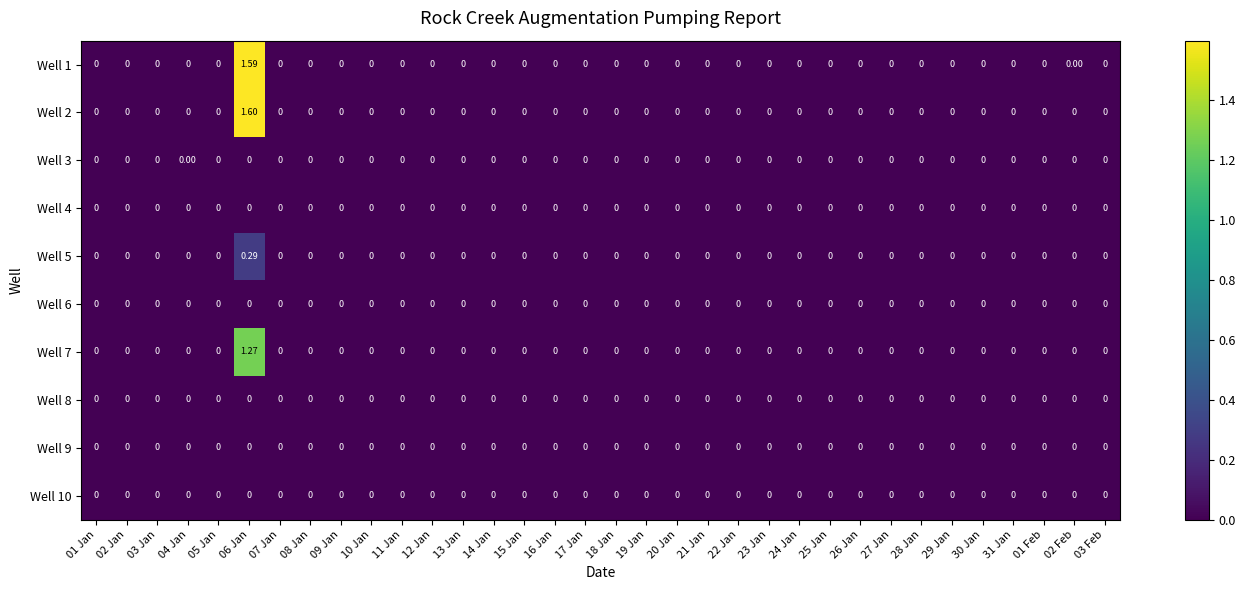

Reading left to right, list all the values displayed in this chart.

Well 1: 01 Jan=0.0	02 Jan=0.0	03 Jan=0.0	04 Jan=0.0	05 Jan=0.0	06 Jan=1.6	07 Jan=0.0	08 Jan=0.0	09 Jan=0.0	10 Jan=0.0	11 Jan=0.0	12 Jan=0.0	13 Jan=0.0	14 Jan=0.0	15 Jan=0.0	16 Jan=0.0	17 Jan=0.0	18 Jan=0.0	19 Jan=0.0	20 Jan=0.0	21 Jan=0.0	22 Jan=0.0	23 Jan=0.0	24 Jan=0.0	25 Jan=0.0	26 Jan=0.0	27 Jan=0.0	28 Jan=0.0	29 Jan=0.0	30 Jan=0.0	31 Jan=0.0	01 Feb=0.0	02 Feb=0.0	03 Feb=0.0
Well 2: 01 Jan=0.0	02 Jan=0.0	03 Jan=0.0	04 Jan=0.0	05 Jan=0.0	06 Jan=1.6	07 Jan=0.0	08 Jan=0.0	09 Jan=0.0	10 Jan=0.0	11 Jan=0.0	12 Jan=0.0	13 Jan=0.0	14 Jan=0.0	15 Jan=0.0	16 Jan=0.0	17 Jan=0.0	18 Jan=0.0	19 Jan=0.0	20 Jan=0.0	21 Jan=0.0	22 Jan=0.0	23 Jan=0.0	24 Jan=0.0	25 Jan=0.0	26 Jan=0.0	27 Jan=0.0	28 Jan=0.0	29 Jan=0.0	30 Jan=0.0	31 Jan=0.0	01 Feb=0.0	02 Feb=0.0	03 Feb=0.0
Well 3: 01 Jan=0.0	02 Jan=0.0	03 Jan=0.0	04 Jan=0.0	05 Jan=0.0	06 Jan=0.0	07 Jan=0.0	08 Jan=0.0	09 Jan=0.0	10 Jan=0.0	11 Jan=0.0	12 Jan=0.0	13 Jan=0.0	14 Jan=0.0	15 Jan=0.0	16 Jan=0.0	17 Jan=0.0	18 Jan=0.0	19 Jan=0.0	20 Jan=0.0	21 Jan=0.0	22 Jan=0.0	23 Jan=0.0	24 Jan=0.0	25 Jan=0.0	26 Jan=0.0	27 Jan=0.0	28 Jan=0.0	29 Jan=0.0	30 Jan=0.0	31 Jan=0.0	01 Feb=0.0	02 Feb=0.0	03 Feb=0.0
Well 4: 01 Jan=0.0	02 Jan=0.0	03 Jan=0.0	04 Jan=0.0	05 Jan=0.0	06 Jan=0.0	07 Jan=0.0	08 Jan=0.0	09 Jan=0.0	10 Jan=0.0	11 Jan=0.0	12 Jan=0.0	13 Jan=0.0	14 Jan=0.0	15 Jan=0.0	16 Jan=0.0	17 Jan=0.0	18 Jan=0.0	19 Jan=0.0	20 Jan=0.0	21 Jan=0.0	22 Jan=0.0	23 Jan=0.0	24 Jan=0.0	25 Jan=0.0	26 Jan=0.0	27 Jan=0.0	28 Jan=0.0	29 Jan=0.0	30 Jan=0.0	31 Jan=0.0	01 Feb=0.0	02 Feb=0.0	03 Feb=0.0
Well 5: 01 Jan=0.0	02 Jan=0.0	03 Jan=0.0	04 Jan=0.0	05 Jan=0.0	06 Jan=0.3	07 Jan=0.0	08 Jan=0.0	09 Jan=0.0	10 Jan=0.0	11 Jan=0.0	12 Jan=0.0	13 Jan=0.0	14 Jan=0.0	15 Jan=0.0	16 Jan=0.0	17 Jan=0.0	18 Jan=0.0	19 Jan=0.0	20 Jan=0.0	21 Jan=0.0	22 Jan=0.0	23 Jan=0.0	24 Jan=0.0	25 Jan=0.0	26 Jan=0.0	27 Jan=0.0	28 Jan=0.0	29 Jan=0.0	30 Jan=0.0	31 Jan=0.0	01 Feb=0.0	02 Feb=0.0	03 Feb=0.0
Well 6: 01 Jan=0.0	02 Jan=0.0	03 Jan=0.0	04 Jan=0.0	05 Jan=0.0	06 Jan=0.0	07 Jan=0.0	08 Jan=0.0	09 Jan=0.0	10 Jan=0.0	11 Jan=0.0	12 Jan=0.0	13 Jan=0.0	14 Jan=0.0	15 Jan=0.0	16 Jan=0.0	17 Jan=0.0	18 Jan=0.0	19 Jan=0.0	20 Jan=0.0	21 Jan=0.0	22 Jan=0.0	23 Jan=0.0	24 Jan=0.0	25 Jan=0.0	26 Jan=0.0	27 Jan=0.0	28 Jan=0.0	29 Jan=0.0	30 Jan=0.0	31 Jan=0.0	01 Feb=0.0	02 Feb=0.0	03 Feb=0.0
Well 7: 01 Jan=0.0	02 Jan=0.0	03 Jan=0.0	04 Jan=0.0	05 Jan=0.0	06 Jan=1.3	07 Jan=0.0	08 Jan=0.0	09 Jan=0.0	10 Jan=0.0	11 Jan=0.0	12 Jan=0.0	13 Jan=0.0	14 Jan=0.0	15 Jan=0.0	16 Jan=0.0	17 Jan=0.0	18 Jan=0.0	19 Jan=0.0	20 Jan=0.0	21 Jan=0.0	22 Jan=0.0	23 Jan=0.0	24 Jan=0.0	25 Jan=0.0	26 Jan=0.0	27 Jan=0.0	28 Jan=0.0	29 Jan=0.0	30 Jan=0.0	31 Jan=0.0	01 Feb=0.0	02 Feb=0.0	03 Feb=0.0
Well 8: 01 Jan=0.0	02 Jan=0.0	03 Jan=0.0	04 Jan=0.0	05 Jan=0.0	06 Jan=0.0	07 Jan=0.0	08 Jan=0.0	09 Jan=0.0	10 Jan=0.0	11 Jan=0.0	12 Jan=0.0	13 Jan=0.0	14 Jan=0.0	15 Jan=0.0	16 Jan=0.0	17 Jan=0.0	18 Jan=0.0	19 Jan=0.0	20 Jan=0.0	21 Jan=0.0	22 Jan=0.0	23 Jan=0.0	24 Jan=0.0	25 Jan=0.0	26 Jan=0.0	27 Jan=0.0	28 Jan=0.0	29 Jan=0.0	30 Jan=0.0	31 Jan=0.0	01 Feb=0.0	02 Feb=0.0	03 Feb=0.0
Well 9: 01 Jan=0.0	02 Jan=0.0	03 Jan=0.0	04 Jan=0.0	05 Jan=0.0	06 Jan=0.0	07 Jan=0.0	08 Jan=0.0	09 Jan=0.0	10 Jan=0.0	11 Jan=0.0	12 Jan=0.0	13 Jan=0.0	14 Jan=0.0	15 Jan=0.0	16 Jan=0.0	17 Jan=0.0	18 Jan=0.0	19 Jan=0.0	20 Jan=0.0	21 Jan=0.0	22 Jan=0.0	23 Jan=0.0	24 Jan=0.0	25 Jan=0.0	26 Jan=0.0	27 Jan=0.0	28 Jan=0.0	29 Jan=0.0	30 Jan=0.0	31 Jan=0.0	01 Feb=0.0	02 Feb=0.0	03 Feb=0.0
Well 10: 01 Jan=0.0	02 Jan=0.0	03 Jan=0.0	04 Jan=0.0	05 Jan=0.0	06 Jan=0.0	07 Jan=0.0	08 Jan=0.0	09 Jan=0.0	10 Jan=0.0	11 Jan=0.0	12 Jan=0.0	13 Jan=0.0	14 Jan=0.0	15 Jan=0.0	16 Jan=0.0	17 Jan=0.0	18 Jan=0.0	19 Jan=0.0	20 Jan=0.0	21 Jan=0.0	22 Jan=0.0	23 Jan=0.0	24 Jan=0.0	25 Jan=0.0	26 Jan=0.0	27 Jan=0.0	28 Jan=0.0	29 Jan=0.0	30 Jan=0.0	31 Jan=0.0	01 Feb=0.0	02 Feb=0.0	03 Feb=0.0